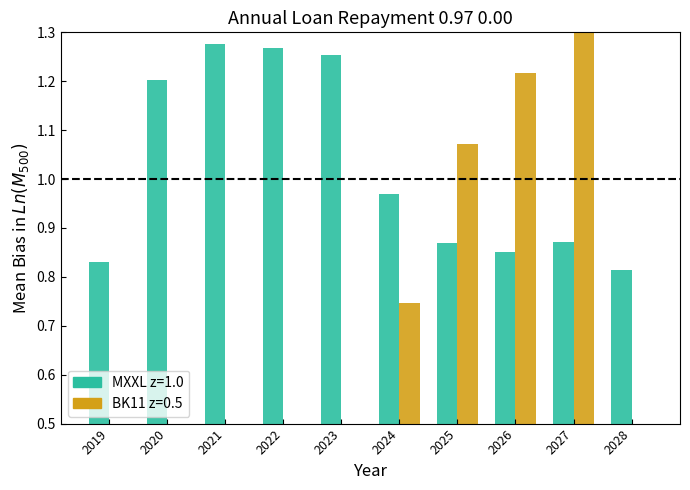

The BK11 z=0.5 series shows 0.5 at 2020. True or false?

True